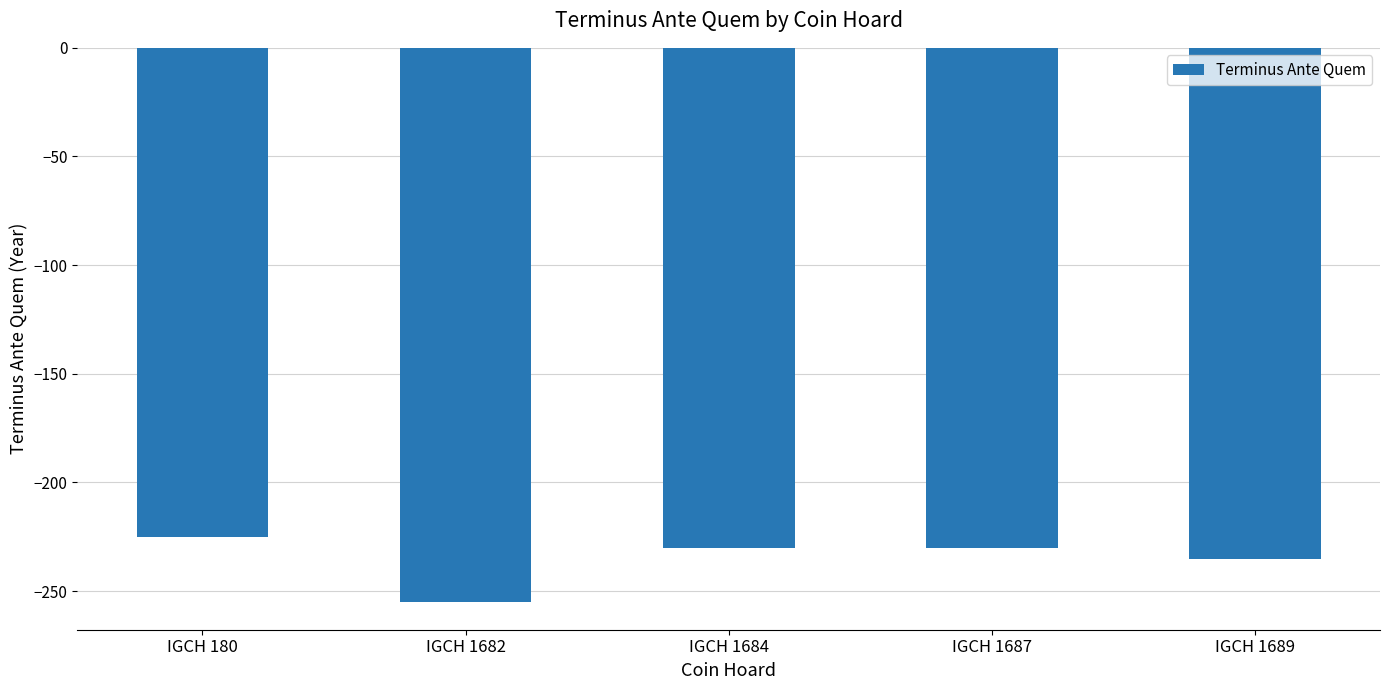

What is the maximum value shown in the chart?

-225